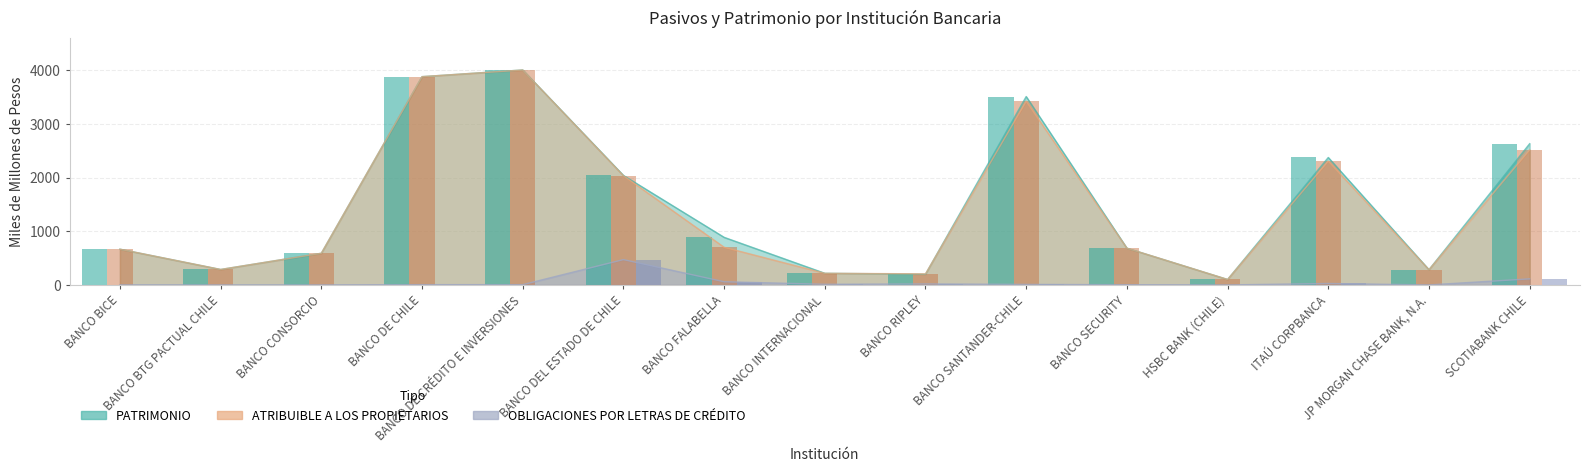

Reading left to right, transcribe all the data shown in this chart.

PATRIMONIO: 666.0	288.2	590.2	3880.5	4005.0	2040.4	886.9	216.9	200.6	3509.8	684.8	101.8	2374.4	283.8	2631.4
ATRIBUIBLE A LOS PROPIETARIOS: 665.9	288.2	590.2	3880.5	4003.8	2034.4	701.4	216.9	206.2	3422.8	684.7	101.8	2307.4	283.8	2517.5
OBLIGACIONES POR LETRAS DE CRÉDITO: 0.7	0.0	0.0	5.2	5.2	471.9	59.6	11.8	18.3	9.7	4.2	0.0	26.9	0.0	113.1